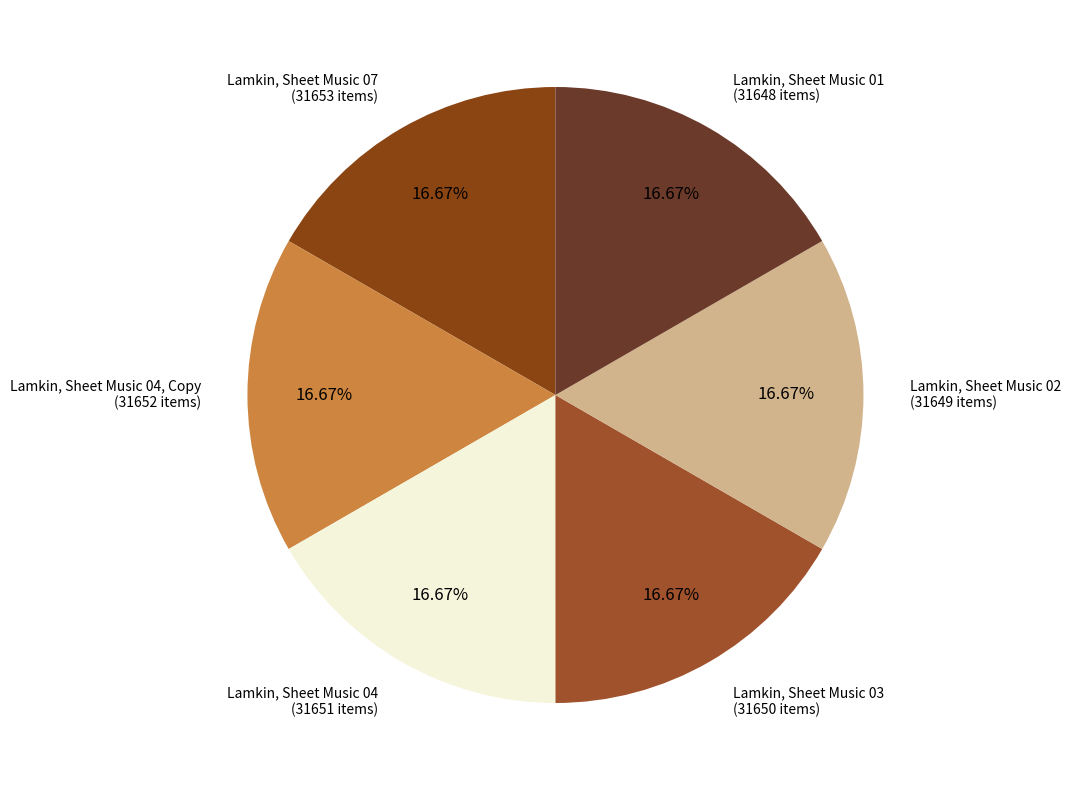

The Lamkin, Sheet Music 01 slice represents 10% of the pie. True or false?

False